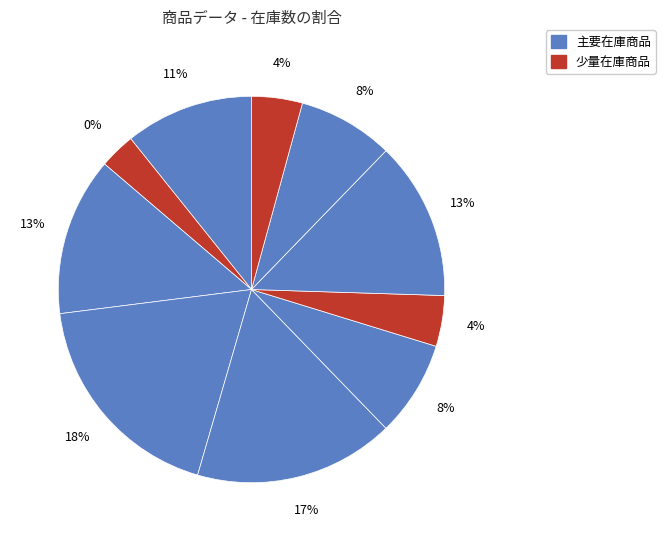

Which category has the smallest portion of the pie?

バナナ